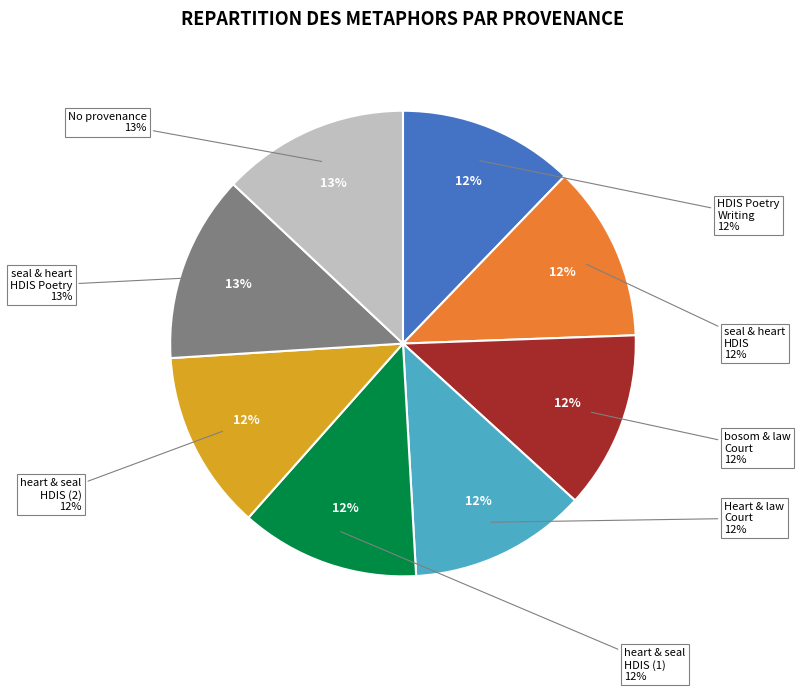

How much of the chart is everything except Searching Heart and law in HDIS - Court?

87.7%